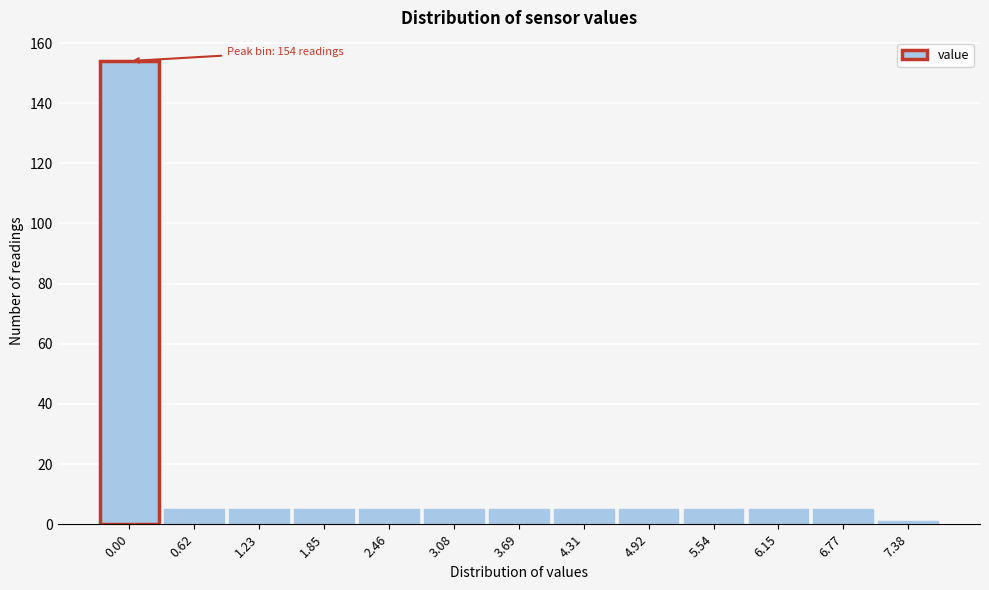

Reading left to right, what are all the values shown in this chart?

0.00=154	0.62=5	1.23=5	1.85=5	2.46=5	3.08=5	3.69=5	4.31=5	4.92=5	5.54=5	6.15=5	6.77=5	7.38=1